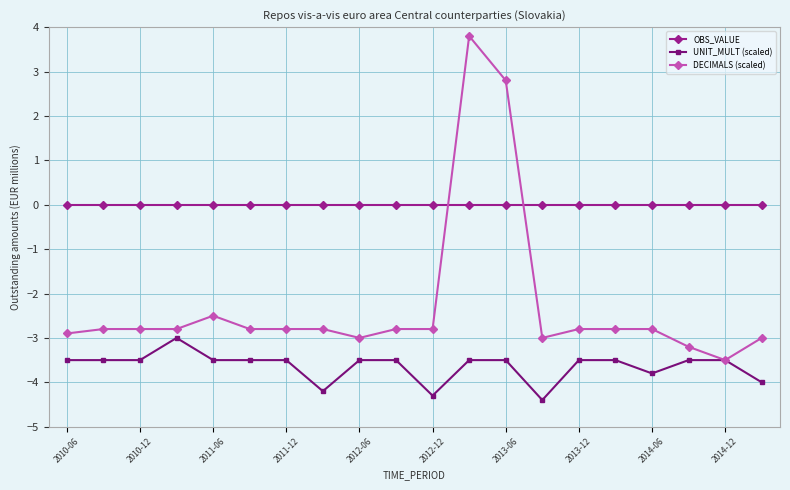

True or false: OBS_VALUE and UNIT_MULT (scaled) cross at least once.

False